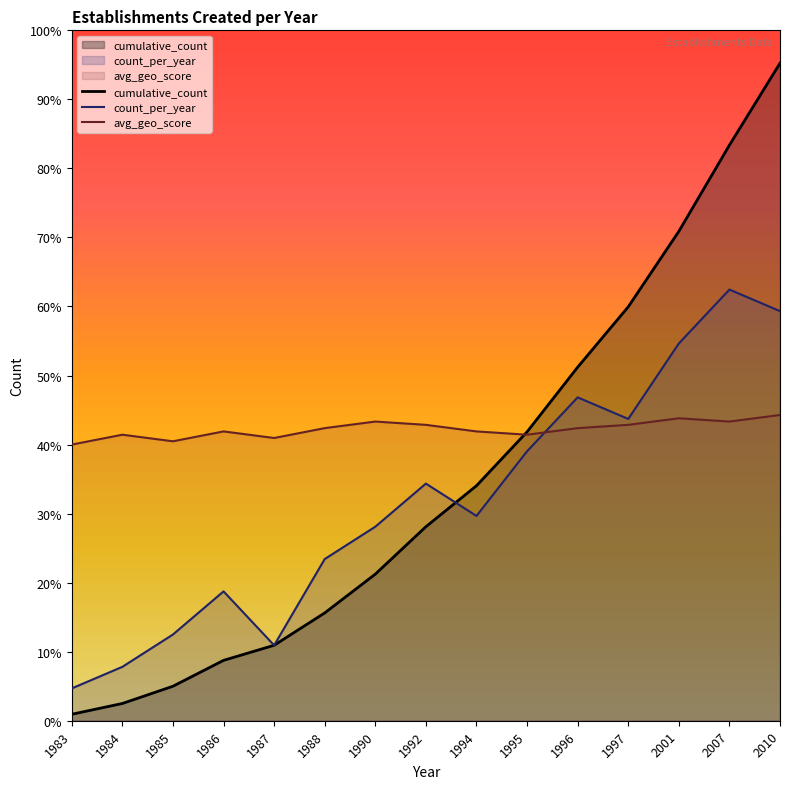

Reading left to right, what are all the values shown in this chart?

cumulative_count: 3.0	8.0	16.0	28.0	35.0	50.0	68.0	90.0	109.0	134.0	164.0	192.0	227.0	267.0	305.0
count_per_year: 15.0	25.0	40.0	60.0	35.0	75.0	90.0	110.0	95.0	125.0	150.0	140.0	175.0	200.0	190.0
avg_geo_score: 128.1	132.7	129.6	134.2	131.2	135.7	138.8	137.2	134.2	132.7	135.7	137.2	140.3	138.8	141.8